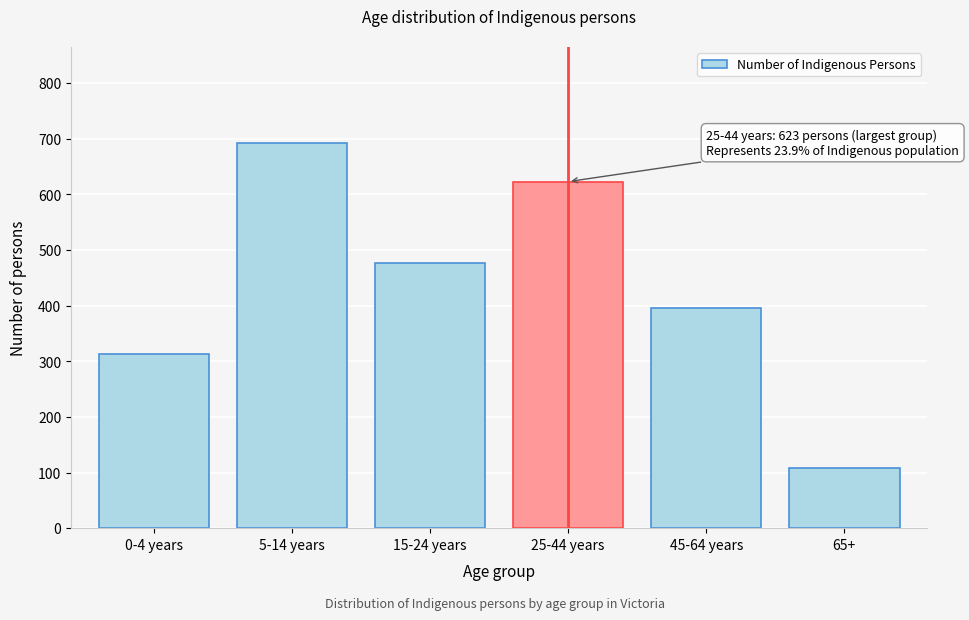

Reading left to right, transcribe all the data shown in this chart.

314	692	476	623	396	109